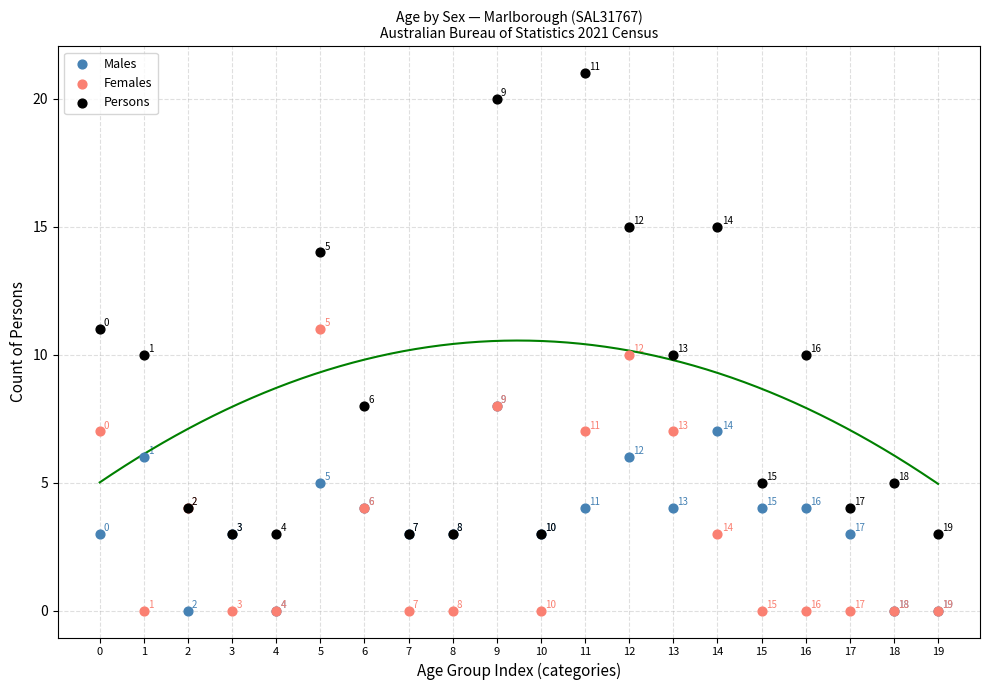

Which series has the widest spread of Y values?

Persons